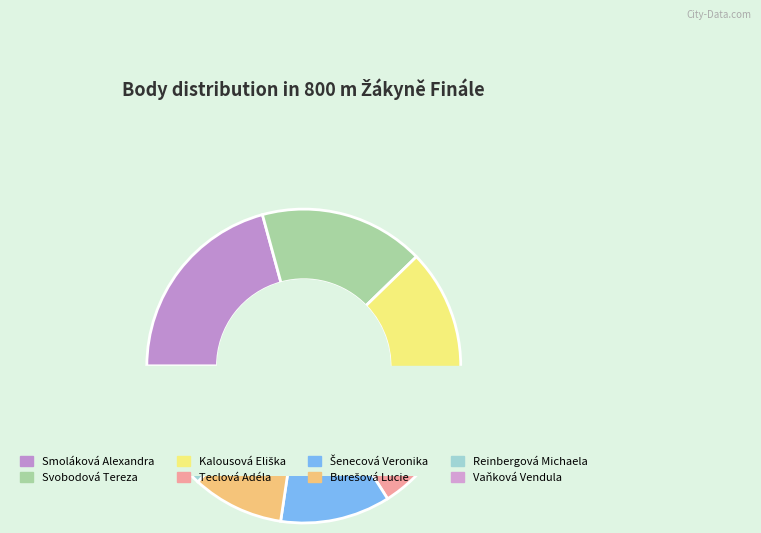

True or false: Vaňková Vendula accounts for 6% of the total.

True